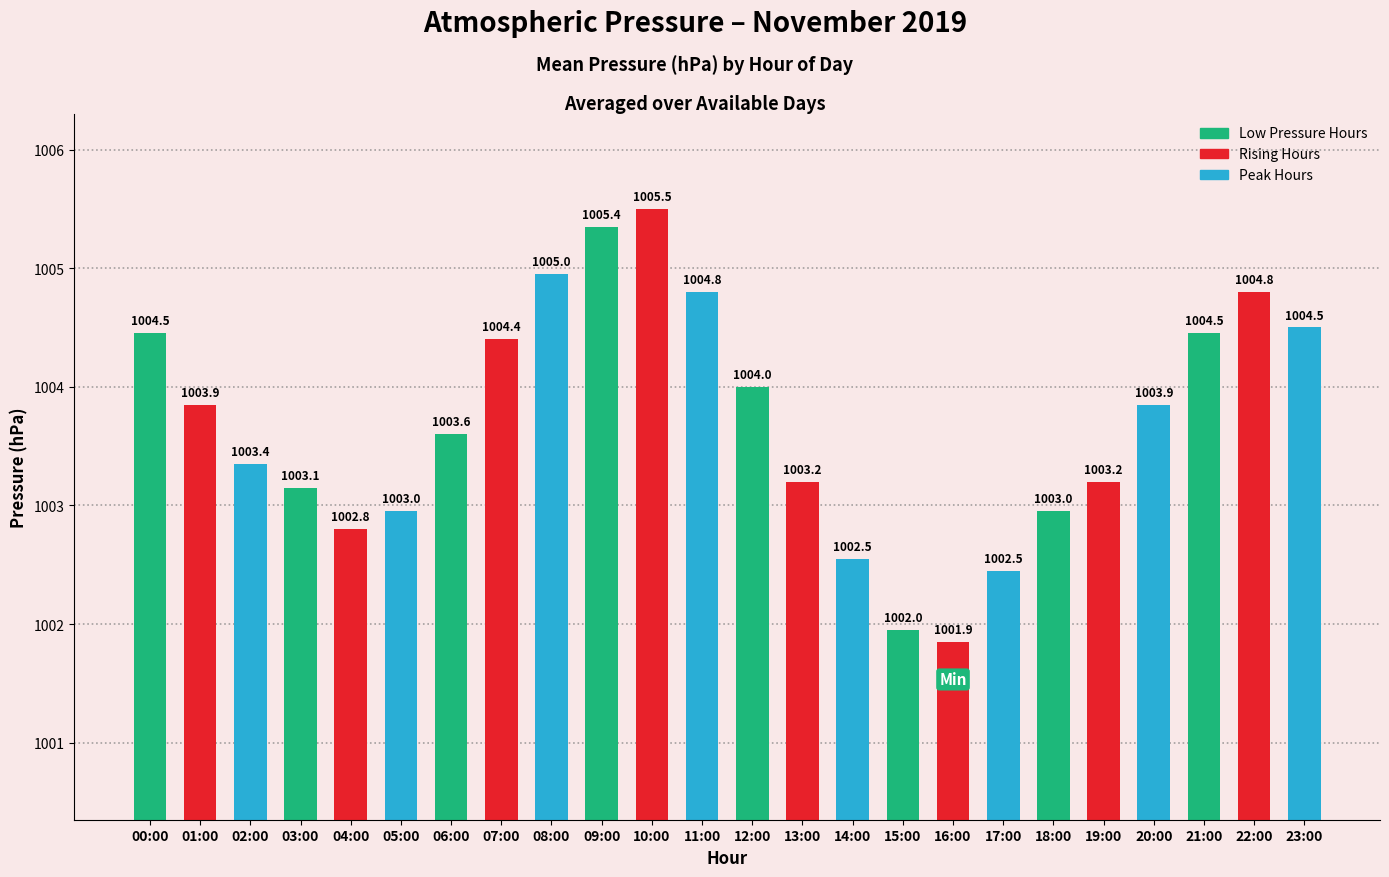

What is the average value of the Peak Hours series?

1003.7